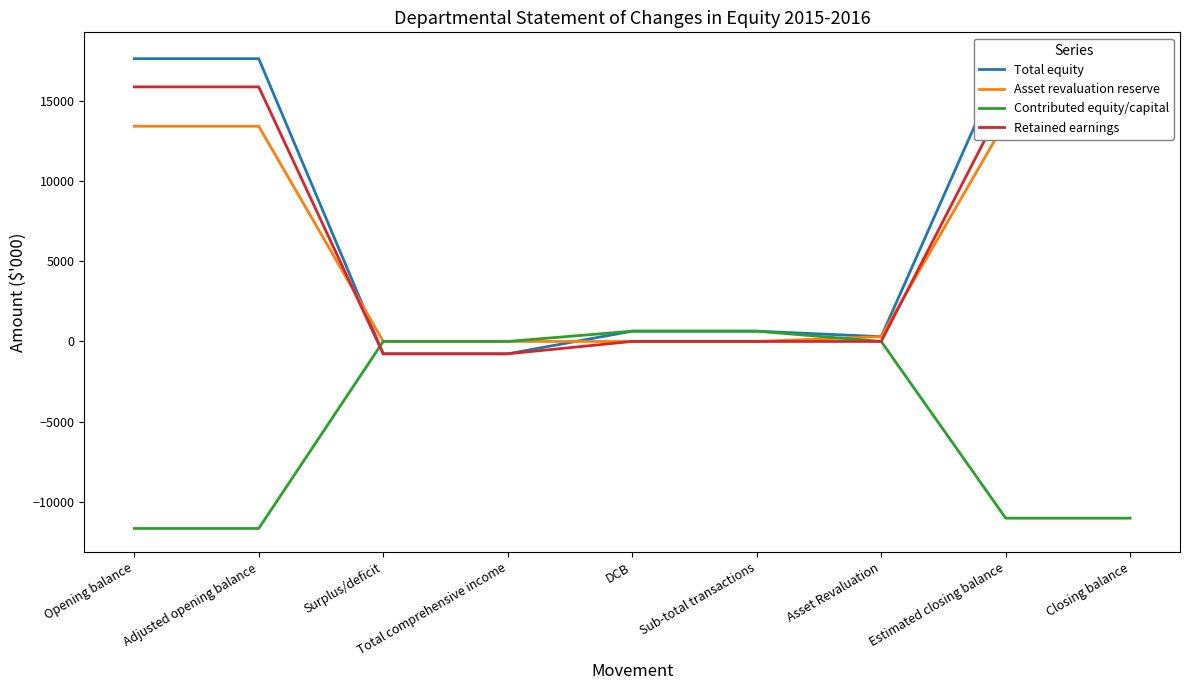

How many data points does each series have?

9